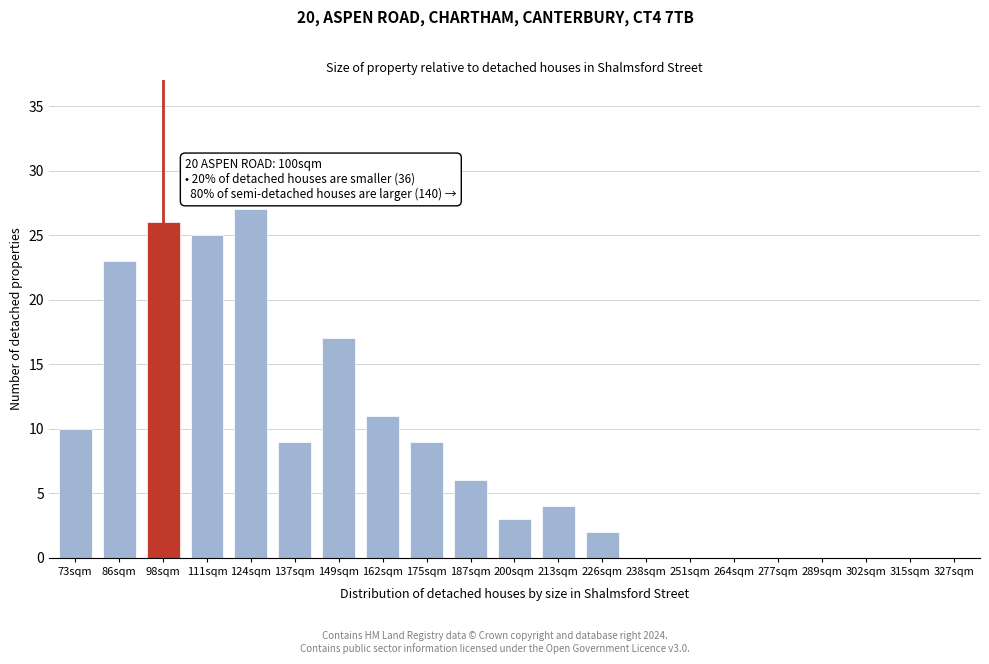

Reading right to left, list all the values displayed in this chart.

327sqm=0	315sqm=0	302sqm=0	289sqm=0	277sqm=0	264sqm=0	251sqm=0	238sqm=0	226sqm=2	213sqm=4	200sqm=3	187sqm=6	175sqm=9	162sqm=11	149sqm=17	137sqm=9	124sqm=27	111sqm=25	98sqm=26	86sqm=23	73sqm=10